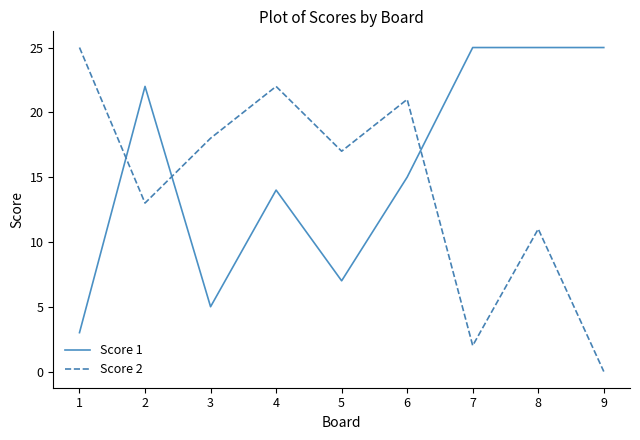

List the series in order of their overall mean, highest first.

Score 1, Score 2